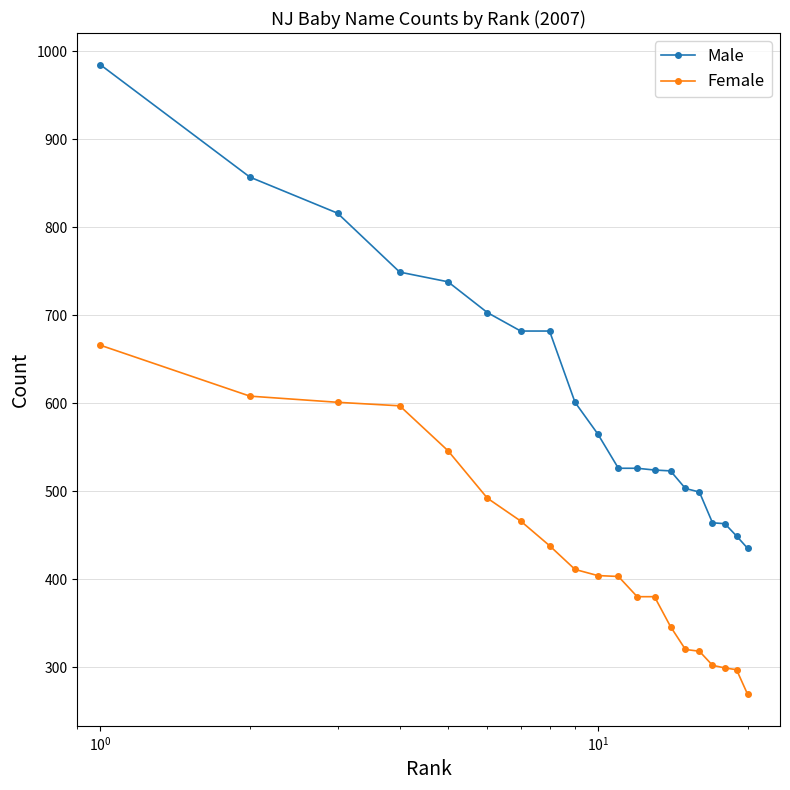

Which series has the widest spread of values?

Male